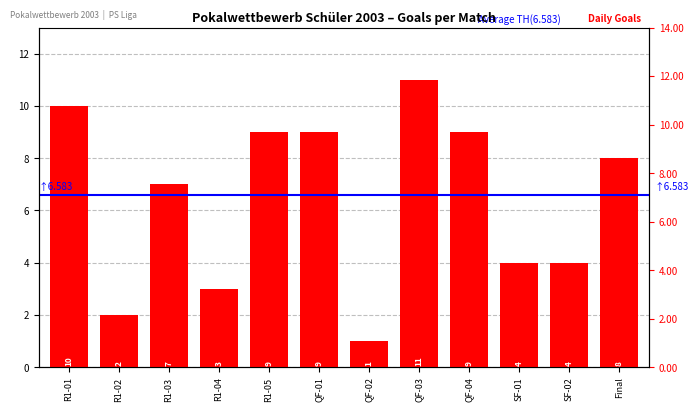

Reading left to right, list all the values displayed in this chart.

10	2	7	3	9	9	1	11	9	4	4	8